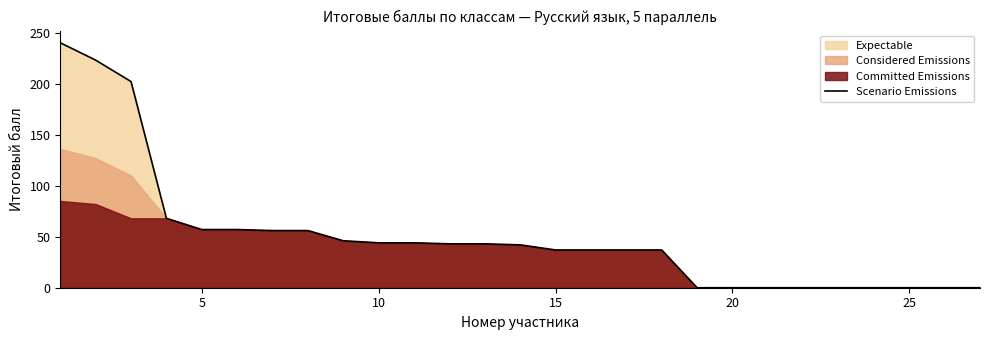

How many lines are shown in the chart?

1